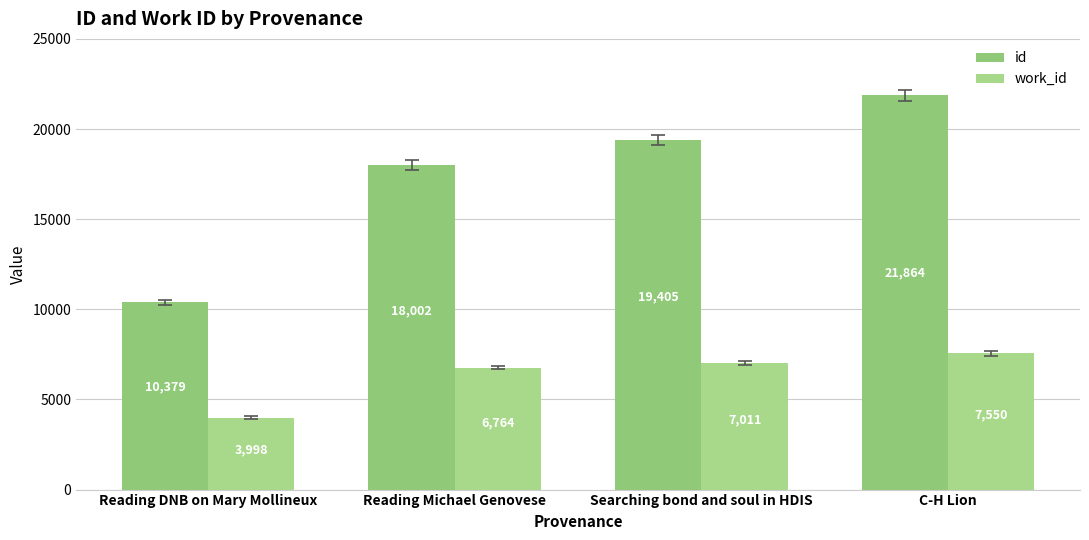

At which category is the sum across all series the highest?

C-H Lion